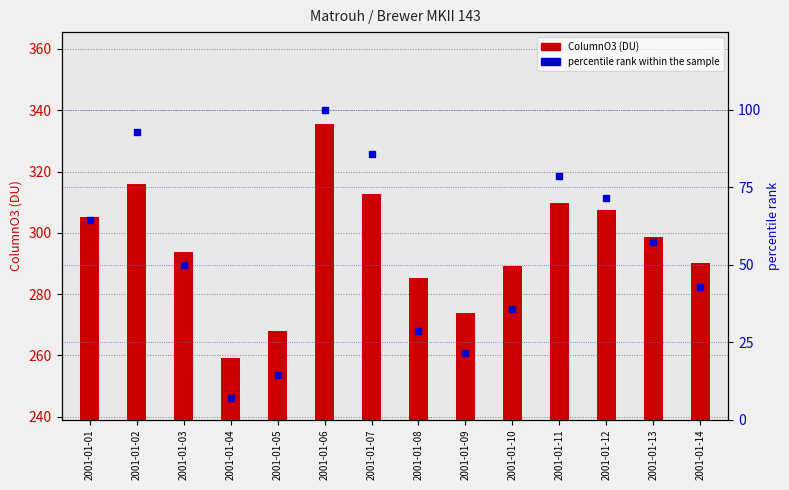

Which series contains the lowest Y value?

percentile rank within the sample